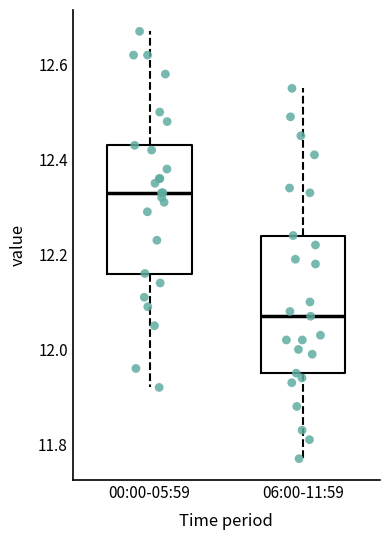

Which box's median line is the highest?

00:00-05:59